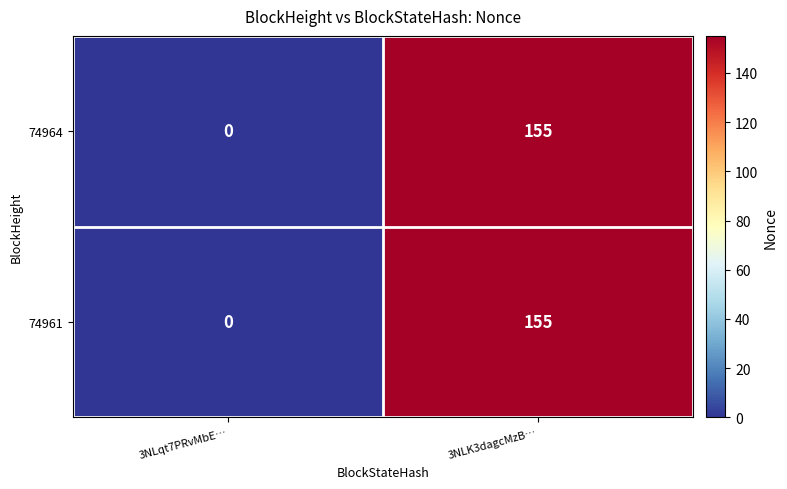

What is the difference between the maximum and minimum values in the 74964 series?

155